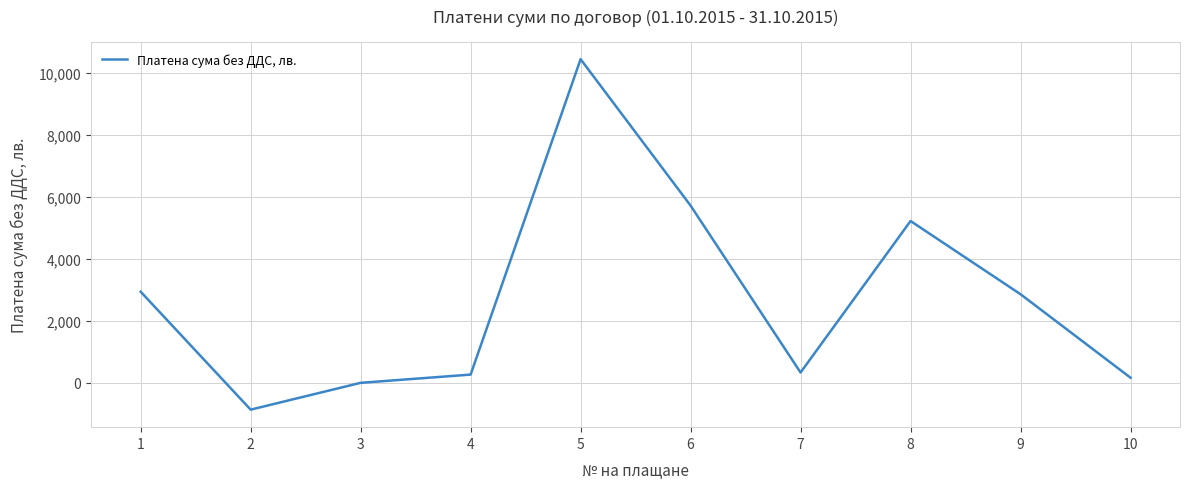

True or false: the data shows 2938.0 at 1.

True